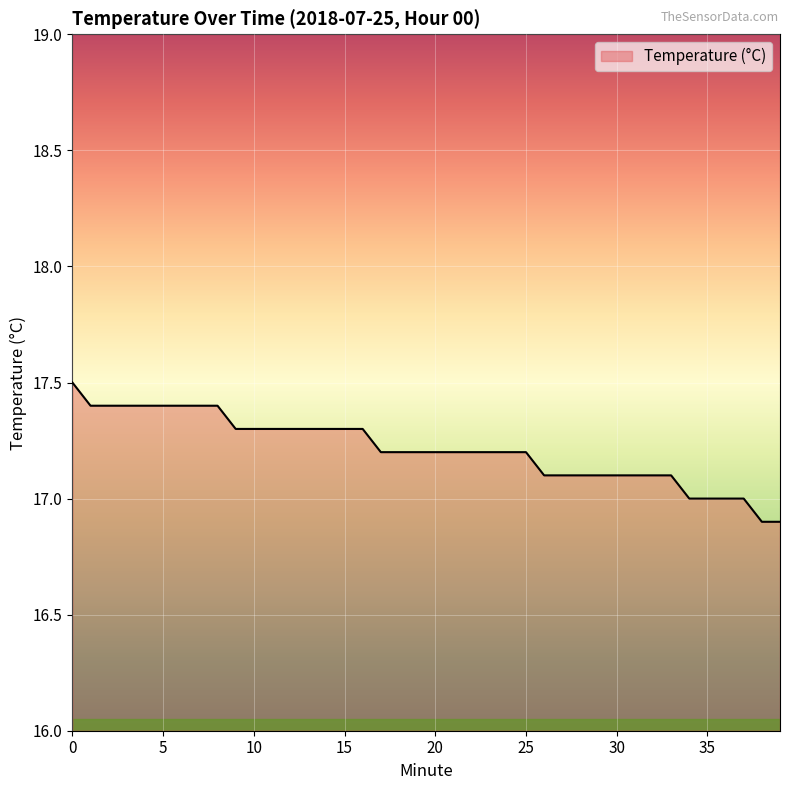

What is the minimum value shown in the chart?

16.9